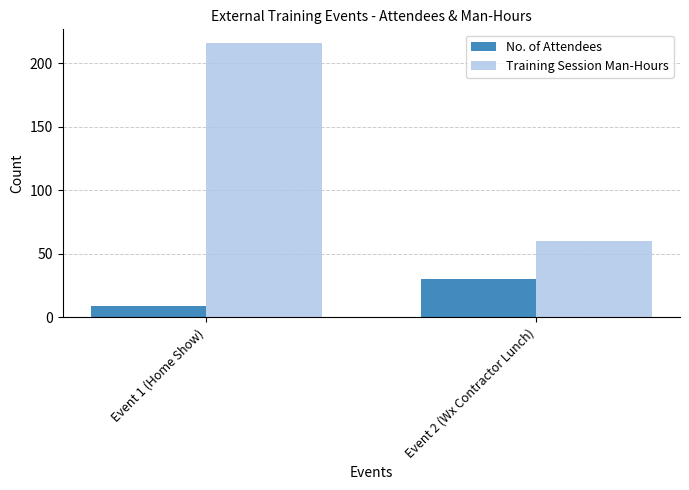

What is the spread (max minus min) of values at Event 1 (Home Show)?

207